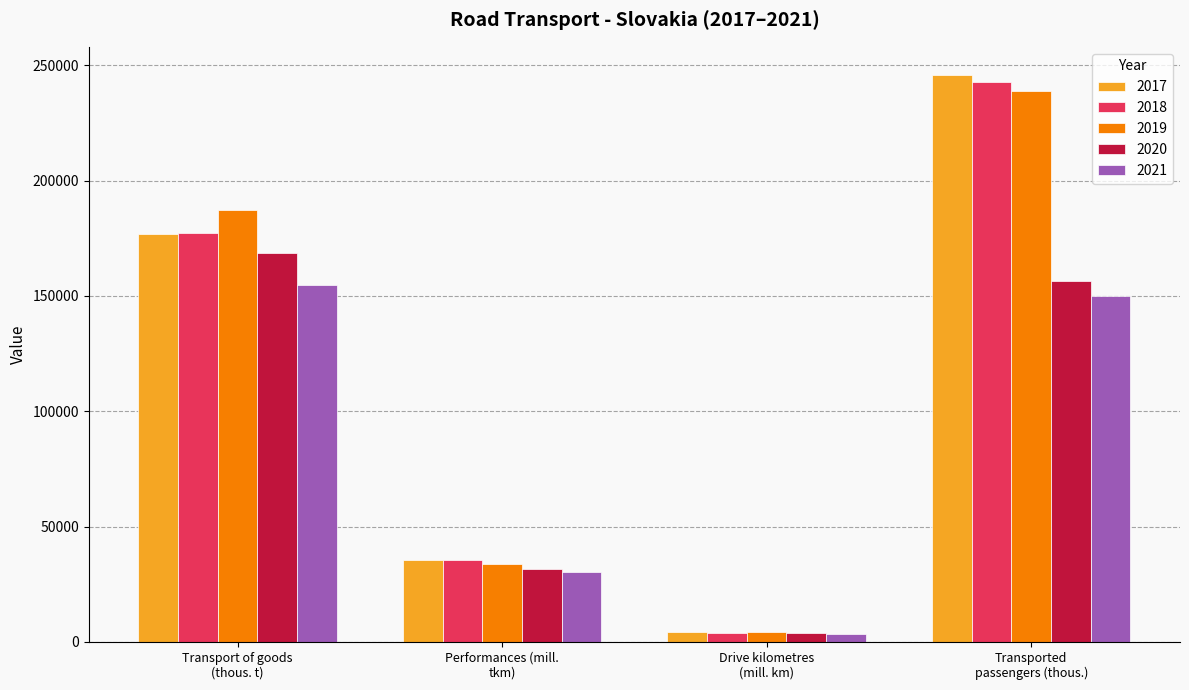

What is the value of the 2021 bar at the 2nd from the left?

30138